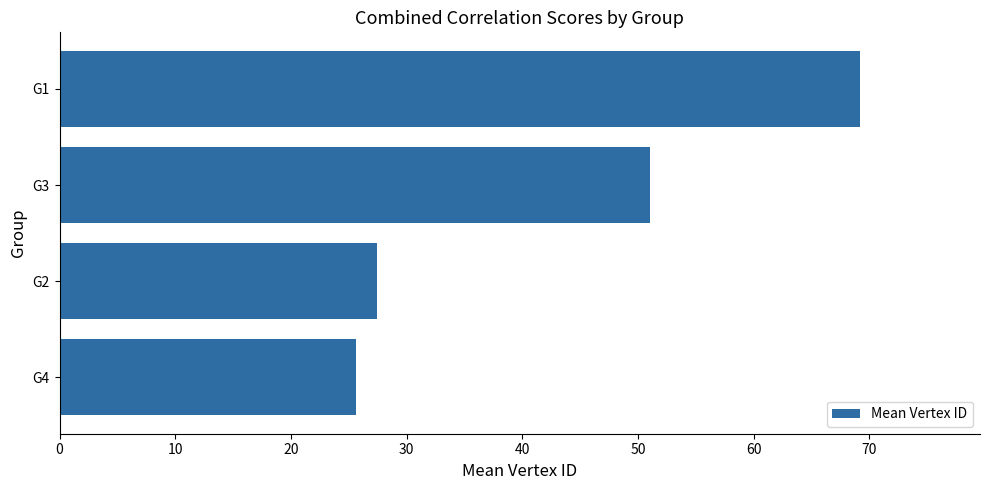

What is the difference between the second highest and minimum values?

25.3